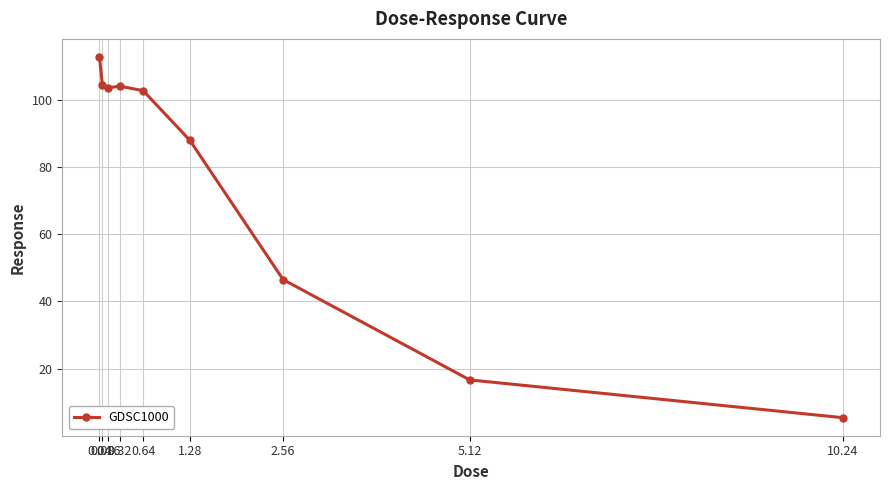

Reading right to left, extract all data points from this chart.

10.24=5.4	5.12=16.6	2.56=46.5	1.28=87.9	0.64=102.7	0.32=104.0	0.16=103.6	0.08=104.5	0.04=112.7